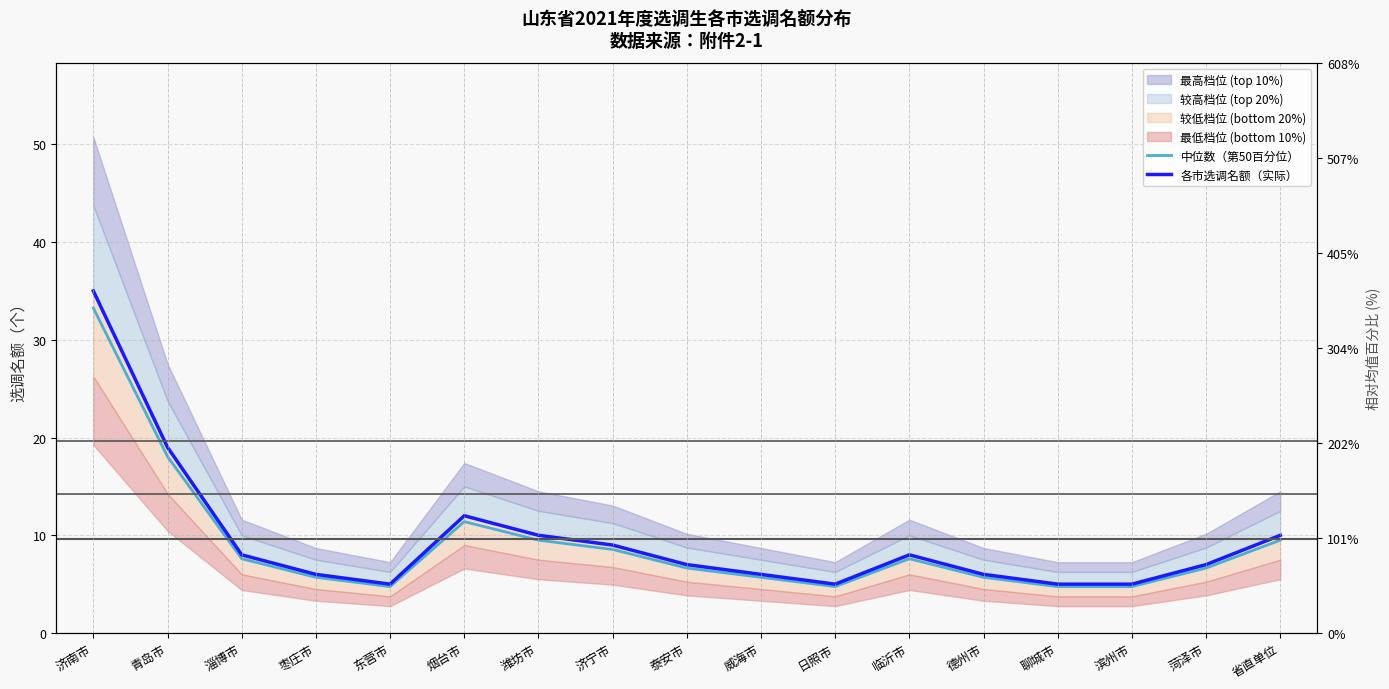

At how many categories does at least one series exceed 4?

17